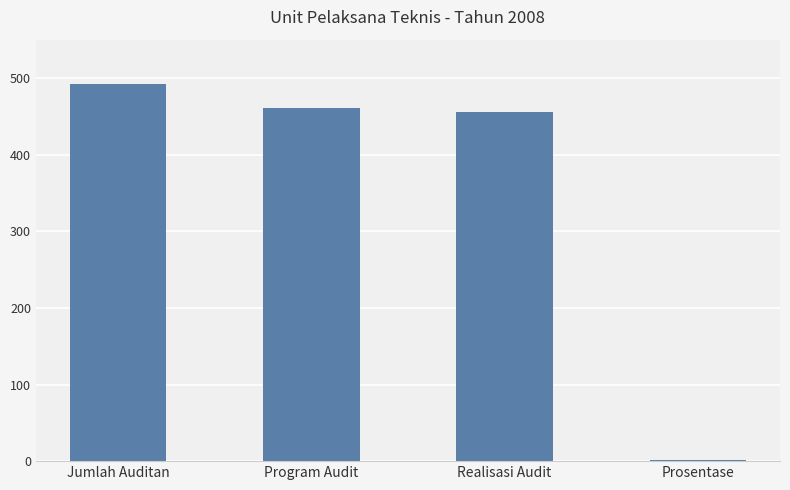

What is the approximate value at Realisasi Audit, to the nearest 50?

450